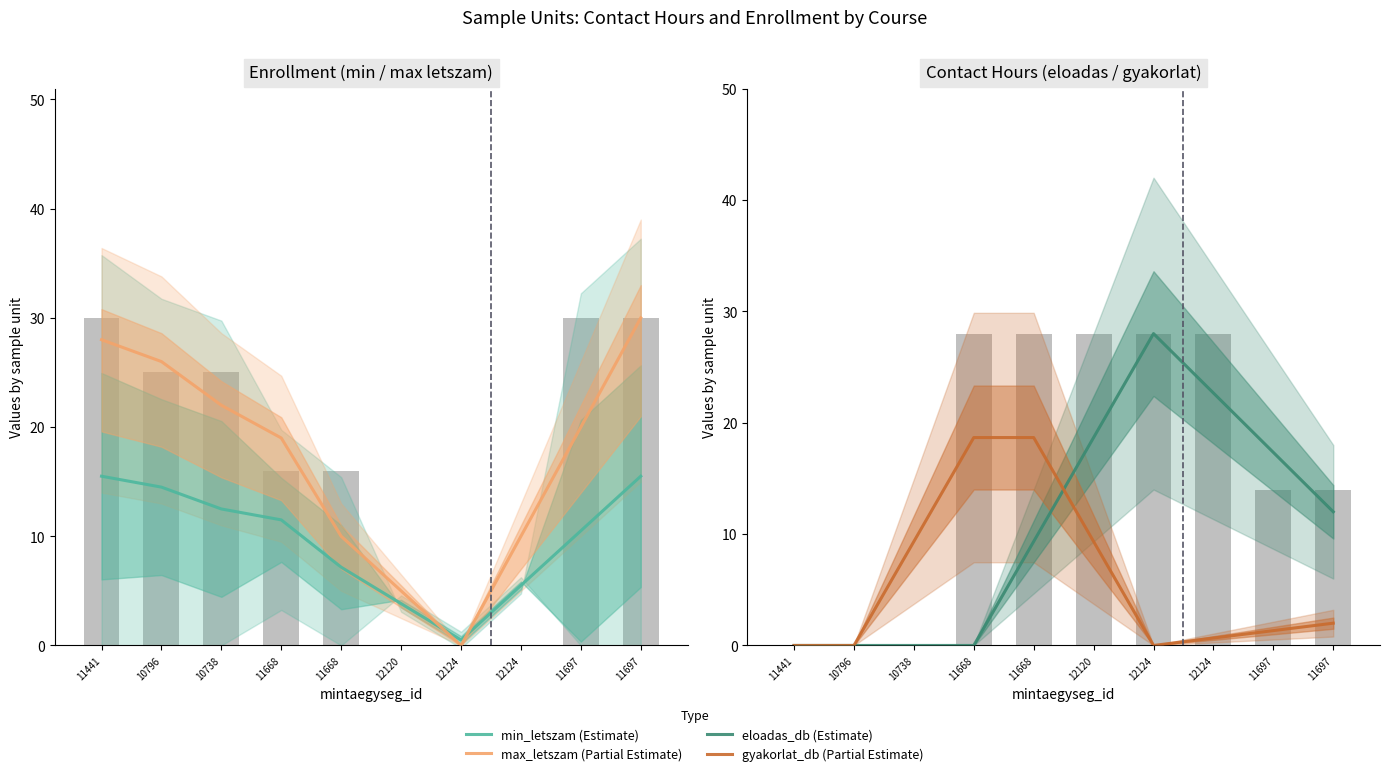

What are all the series names shown in the legend?

min_letszam (Estimate), max_letszam (Partial Estimate), eloadas_db (Estimate), gyakorlat_db (Partial Estimate)